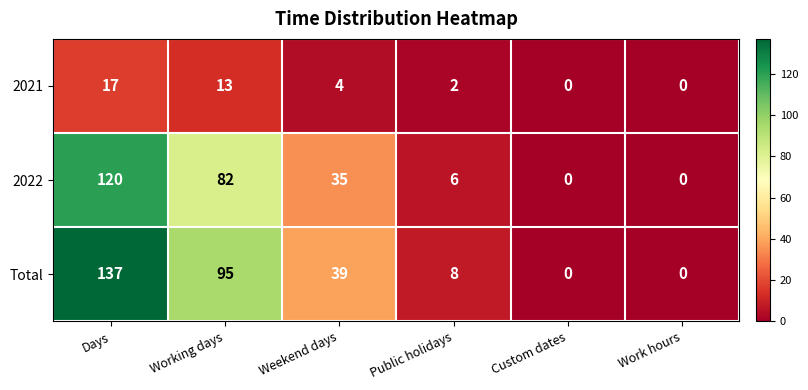

At Public holidays, list the series in order from smallest to largest.

2021, 2022, Total